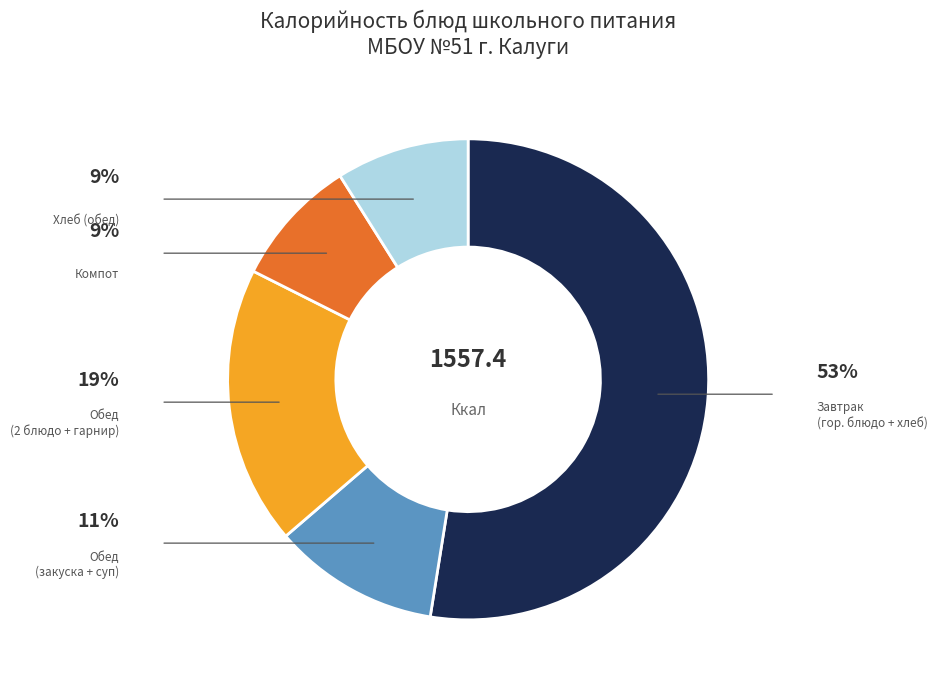

Is there a majority slice in this chart?

Yes